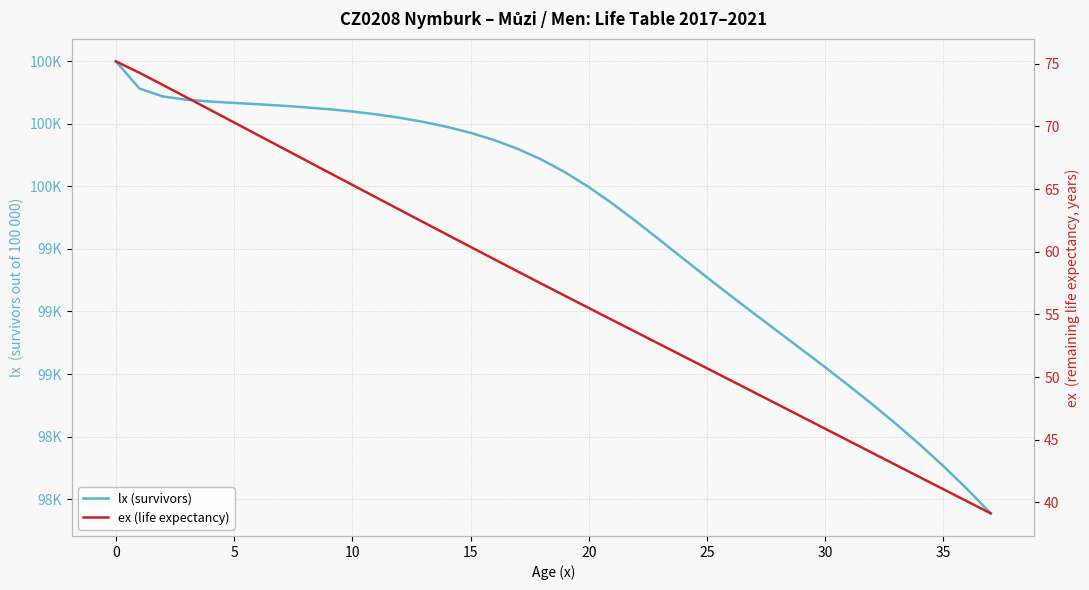

The ex (life expectancy) series shows 65.3 at 10. True or false?

True